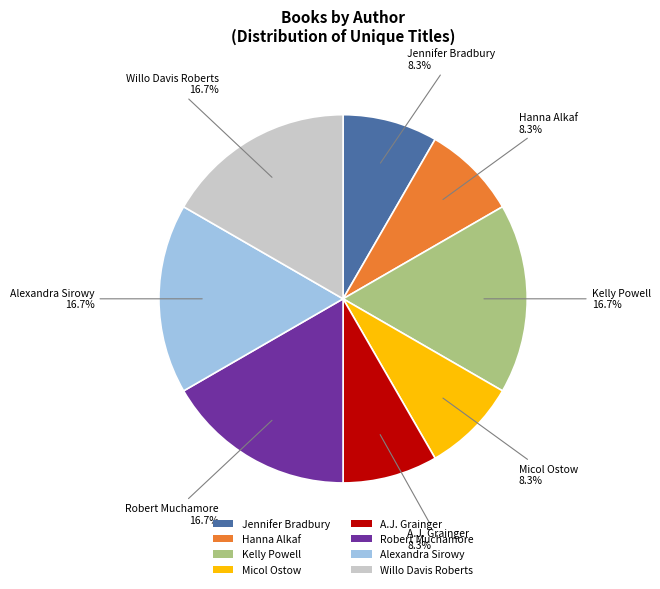

How many segments does this pie chart have?

8